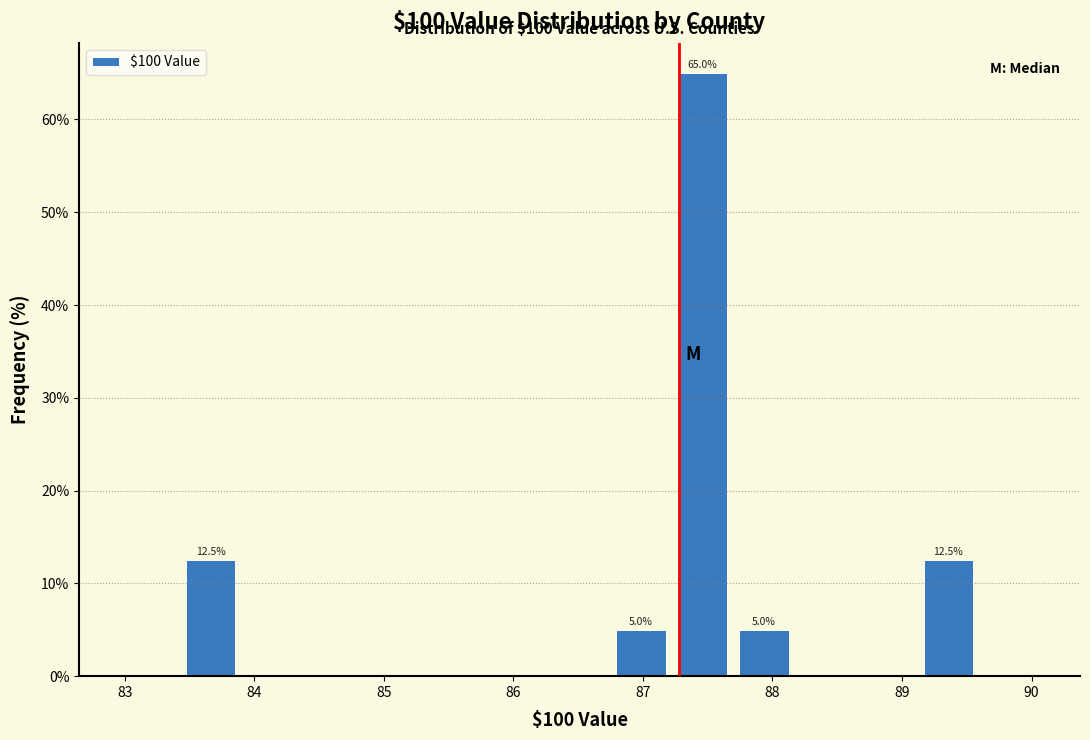

Which range on the x-axis has the tallest bar?

87.2 to 87.7